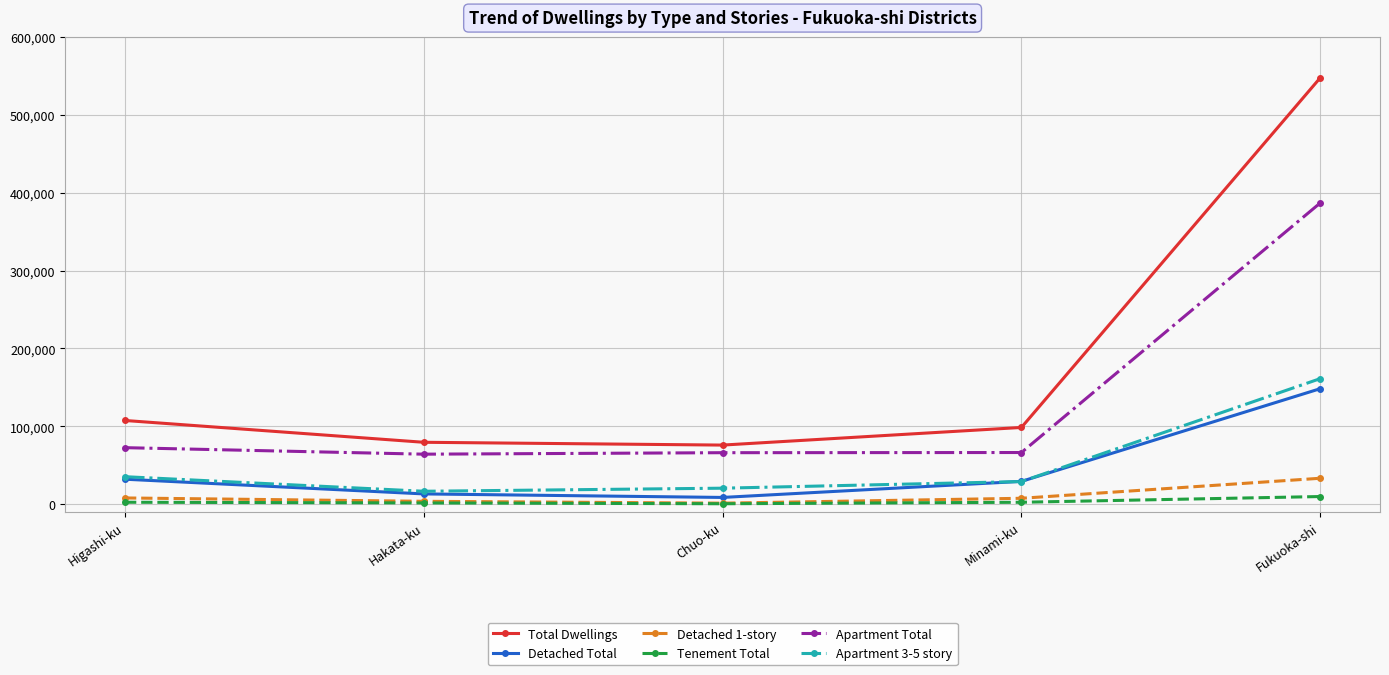

At which category is the sum across all series the highest?

Fukuoka-shi